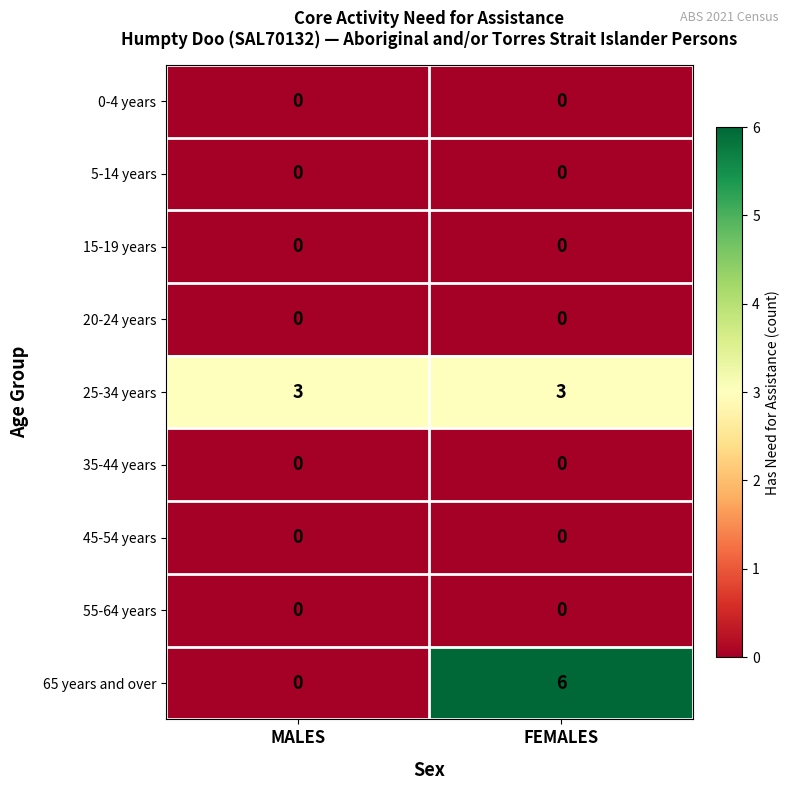

Reading left to right, what are all the values shown in this chart?

0-4 years: 0	0
5-14 years: 0	0
15-19 years: 0	0
20-24 years: 0	0
25-34 years: 3	3
35-44 years: 0	0
45-54 years: 0	0
55-64 years: 0	0
65 years and over: 0	6